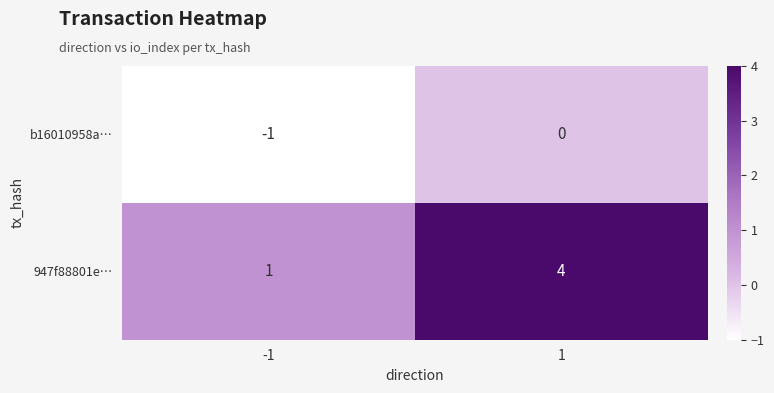

Between -1 and 1, which series saw the biggest shift?

947f88801e…